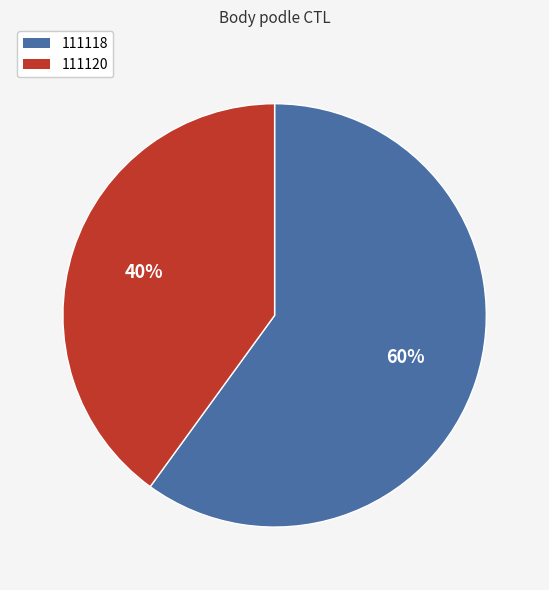

To the nearest percent, what is the difference between the largest and smallest slice percentages?

20%